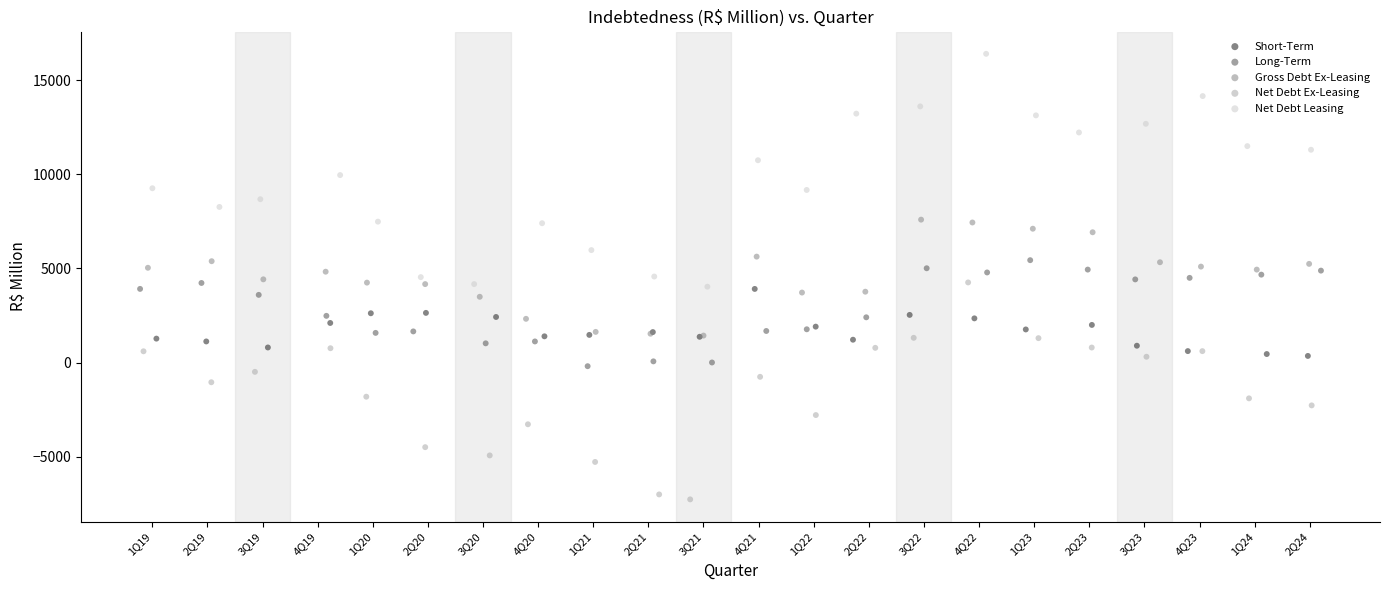

Which series contains the highest Y value?

Net Debt Leasing